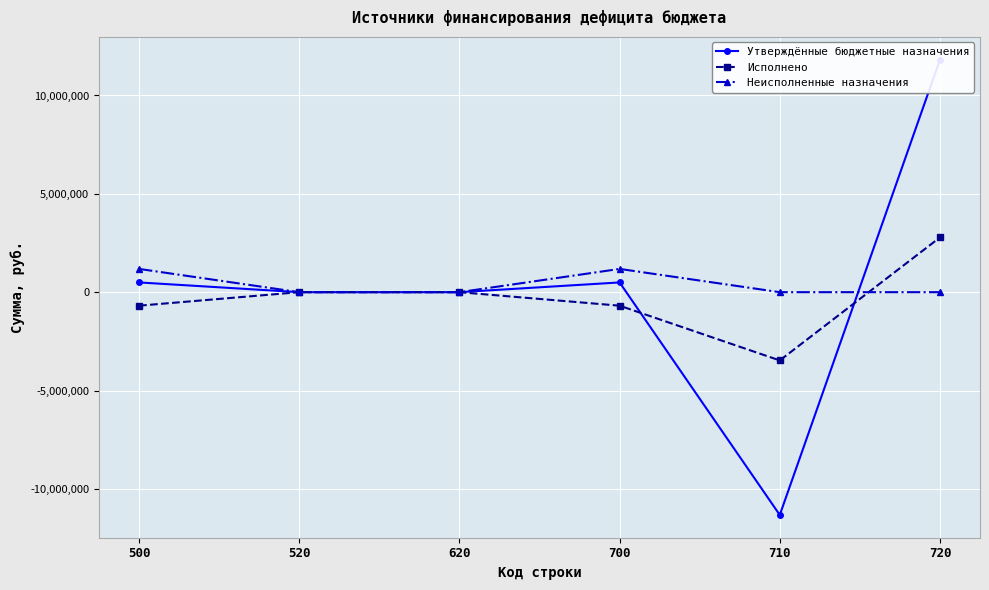

What are all the series names shown in the legend?

Утверждённые бюджетные назначения, Исполнено, Неисполненные назначения